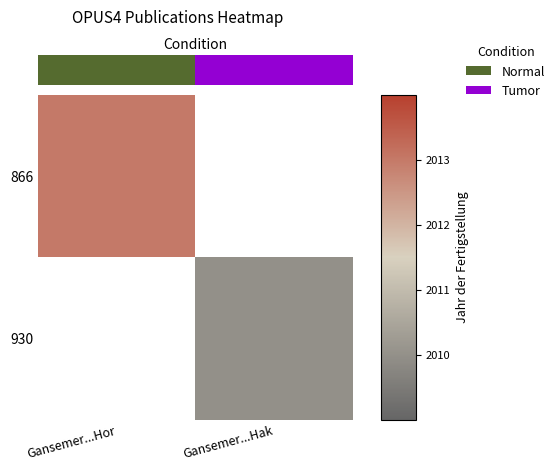

Count the number of categories in the chart.

2